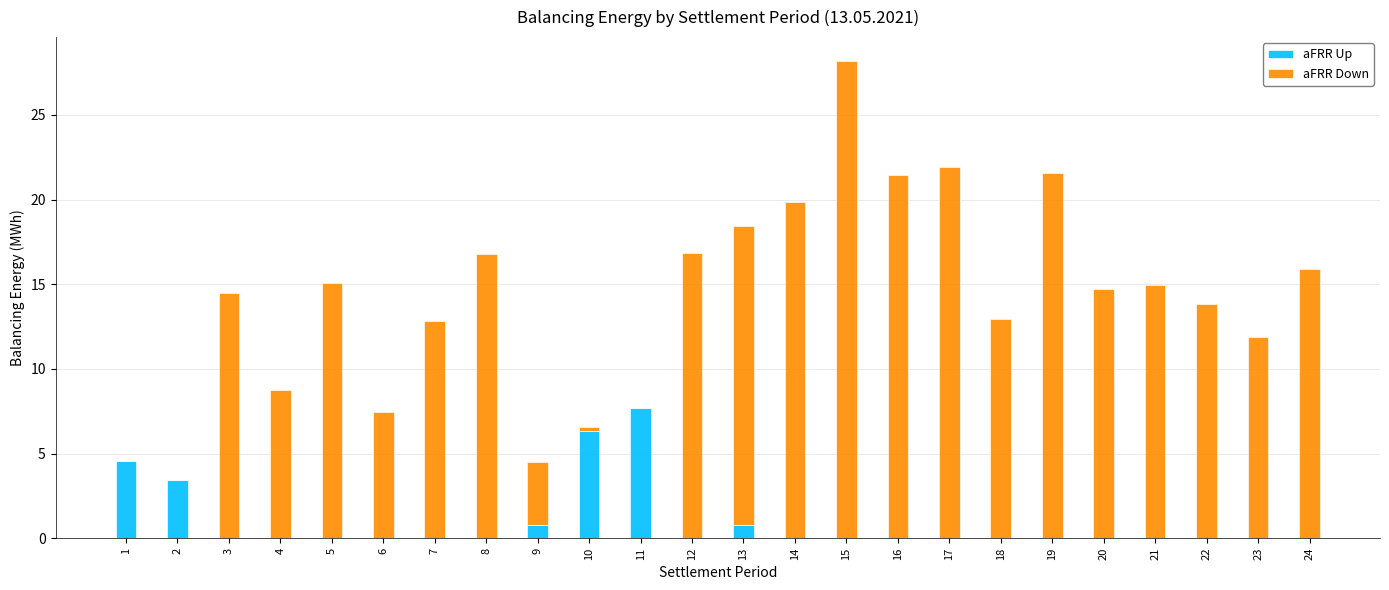

What are all the series names shown in the legend?

aFRR Up, aFRR Down